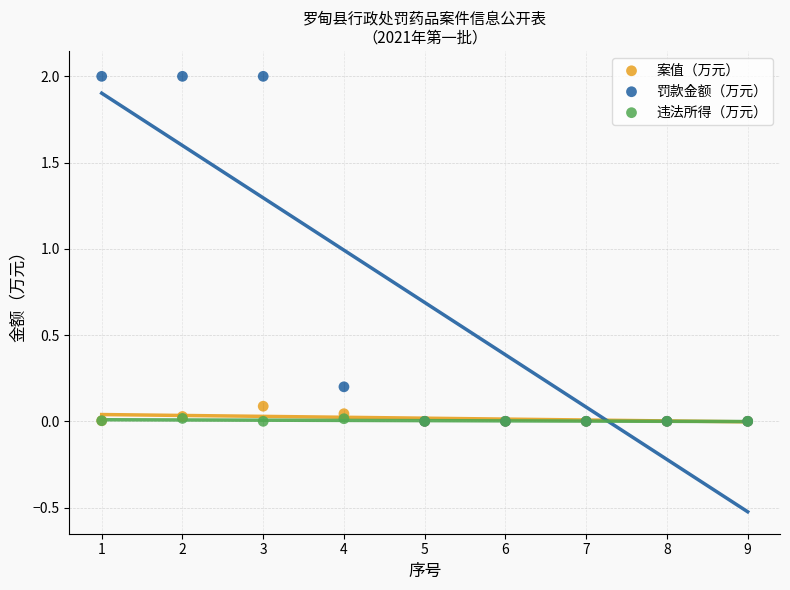

Which series reaches the maximum Y coordinate?

罚款金额（万元）